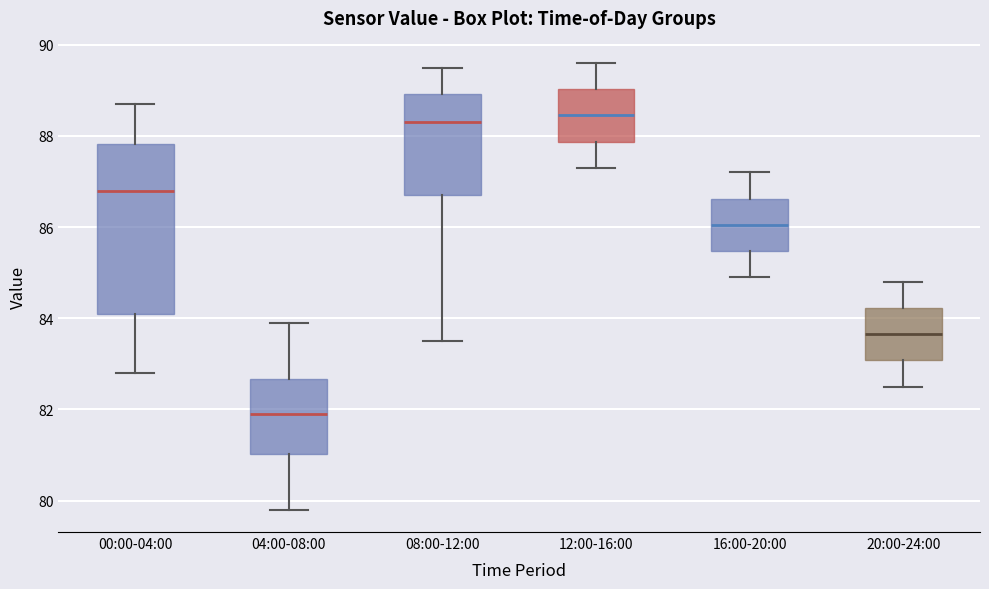

Where does the upper whisker of the box for 12:00-16:00 end on the y-axis? The values are not printed on the chart, so give them approximately, as read against the axis.

89.6